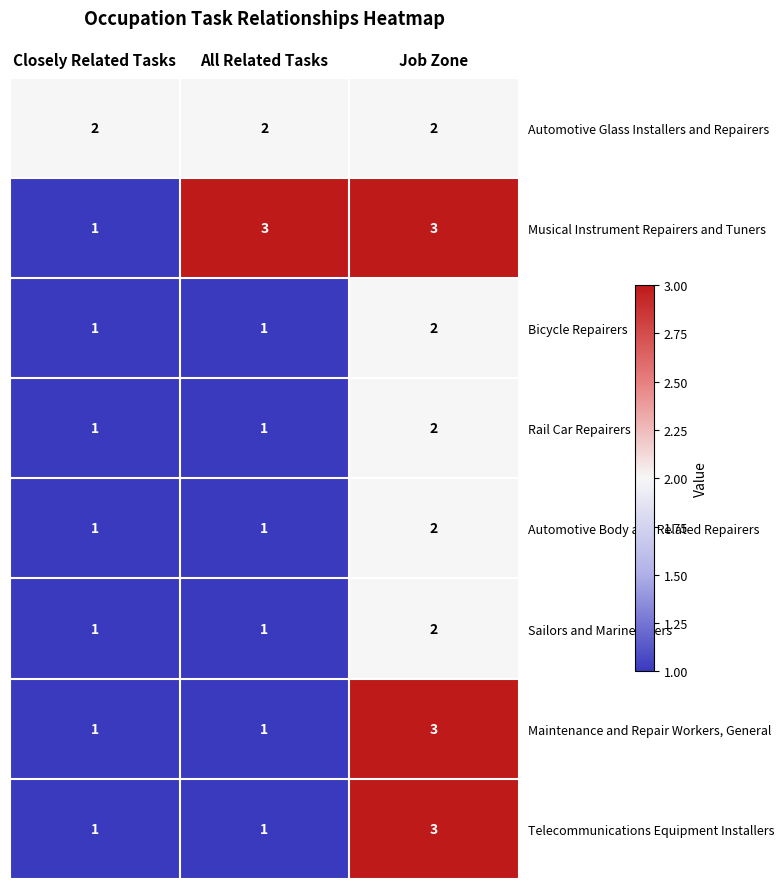

What is the sum of all Maintenance and Repair Workers, General values?

5